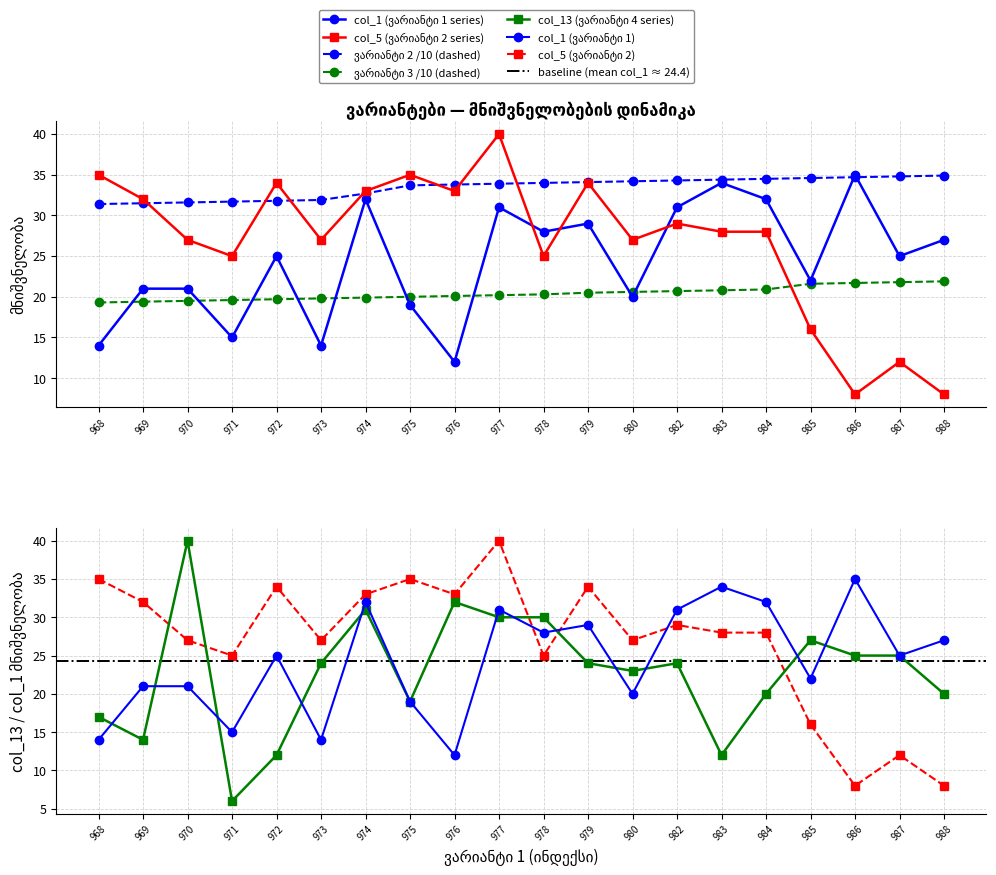

The col_1 series shows 14.0 at 973. True or false?

True